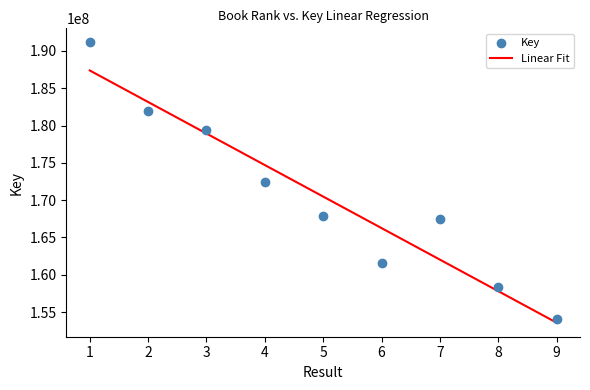

What is the change in value from 4 to 6?

-10816531